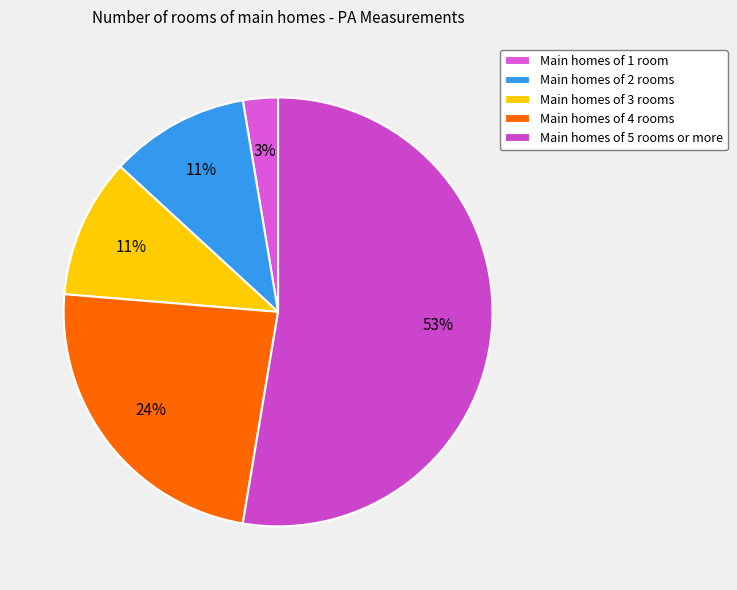

What is the largest slice in the pie chart?

Main homes of 5 rooms or more